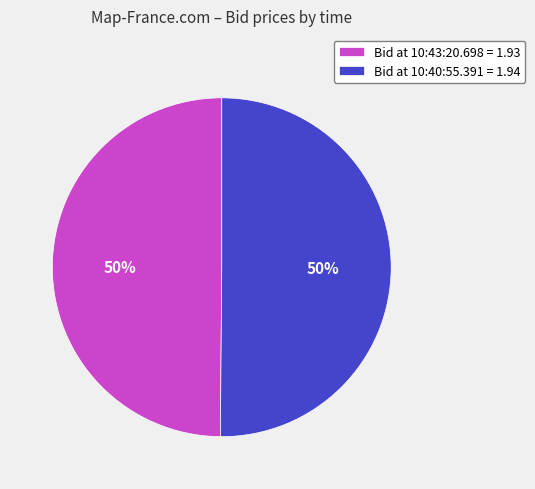

Combined, do Bid at 10:40:55.391 = 1.94 and Bid at 10:43:20.698 = 1.93 account for over 50%?

Yes